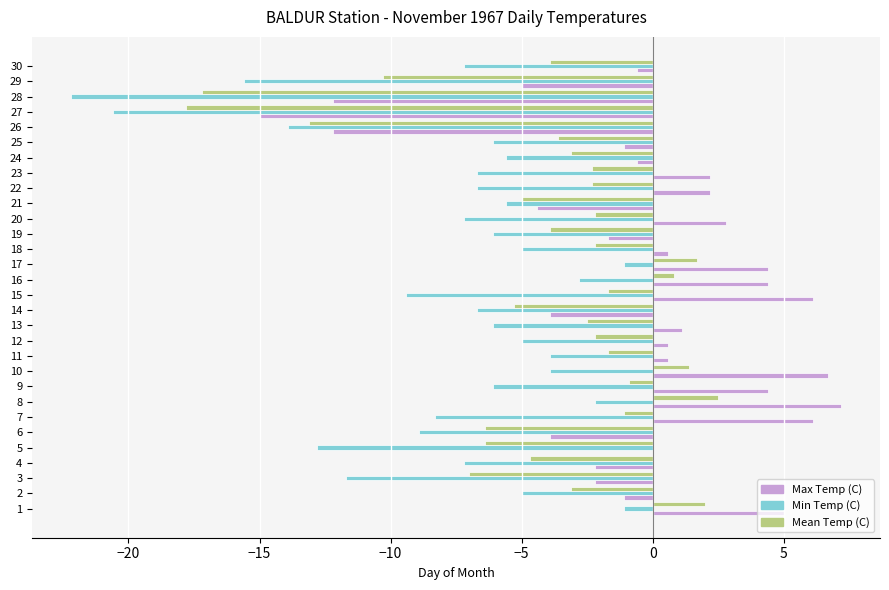

Read the Min Temp (C) value at 25.

-6.1